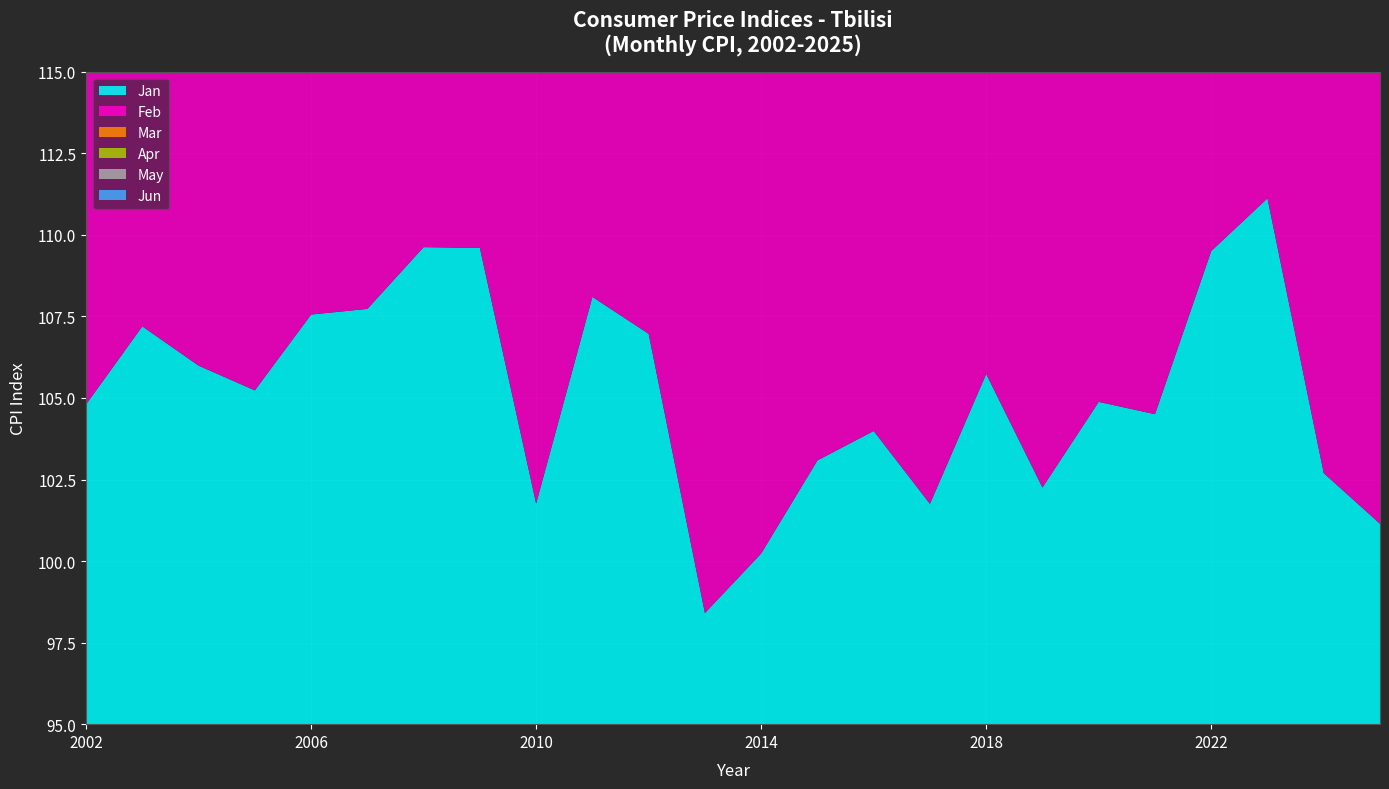

Reading left to right, transcribe all the data shown in this chart.

Jan: 2002=104.8	2003=107.2	2004=106.0	2005=105.2	2006=107.6	2007=107.7	2008=109.6	2009=109.6	2010=101.8	2011=108.1	2012=107.0	2013=98.4	2014=100.2	2015=103.1	2016=104.0	2017=101.8	2018=105.7	2019=102.3	2020=104.9	2021=104.5	2022=109.5	2023=111.1	2024=102.7	2025=101.1
Feb: 2002=104.9	2003=107.1	2004=106.0	2005=105.5	2006=107.1	2007=108.1	2008=109.8	2009=108.8	2010=102.1	2011=108.7	2012=105.6	2013=98.3	2014=100.9	2015=102.8	2016=104.3	2017=101.8	2018=105.5	2019=102.2	2020=105.3	2021=104.2	2022=110.3	2023=110.8	2024=102.0	2025=101.3
Mar: 2002=104.9	2003=107.0	2004=106.0	2005=105.9	2006=106.5	2007=108.5	2008=110.3	2009=107.8	2010=102.5	2011=109.3	2012=104.3	2013=98.3	2014=101.5	2015=102.6	2016=104.5	2017=101.9	2018=105.3	2019=102.2	2020=105.5	2021=104.3	2022=110.7	2023=110.4	2024=101.6	2025=101.5
Apr: 2002=104.8	2003=106.7	2004=106.1	2005=106.4	2006=106.1	2007=108.7	2008=110.7	2009=106.9	2010=102.8	2011=109.8	2012=103.1	2013=98.3	2014=102.0	2015=102.4	2016=104.5	2017=102.1	2018=105.0	2019=102.3	2020=105.7	2021=104.3	2022=111.1	2023=109.7	2024=101.5	2025=101.5
May: 2002=105.0	2003=106.3	2004=106.1	2005=106.7	2006=106.1	2007=108.7	2008=111.1	2009=106.0	2010=103.1	2011=110.6	2012=101.7	2013=98.6	2014=102.3	2015=102.5	2016=104.4	2017=102.5	2018=104.7	2019=102.4	2020=105.9	2021=104.4	2022=111.7	2023=108.7	2024=101.5	2025=101.6
Jun: 2002=105.0	2003=106.3	2004=105.9	2005=107.1	2006=106.1	2007=108.8	2008=111.3	2009=105.2	2010=103.2	2011=111.0	2012=101.0	2013=98.7	2014=102.4	2015=102.7	2016=104.1	2017=103.0	2018=104.3	2019=102.6	2020=106.1	2021=104.6	2022=111.9	2023=107.9	2024=101.5	2025=101.8